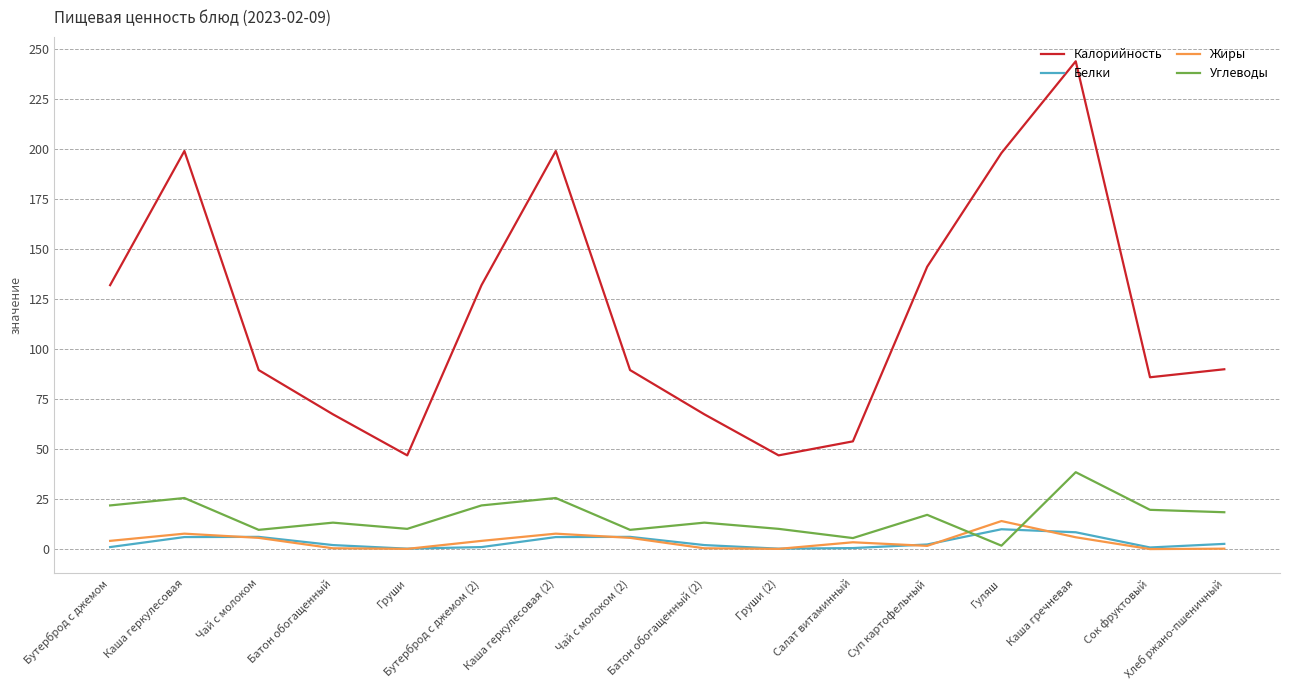

True or false: Жиры and Белки cross at least once.

True